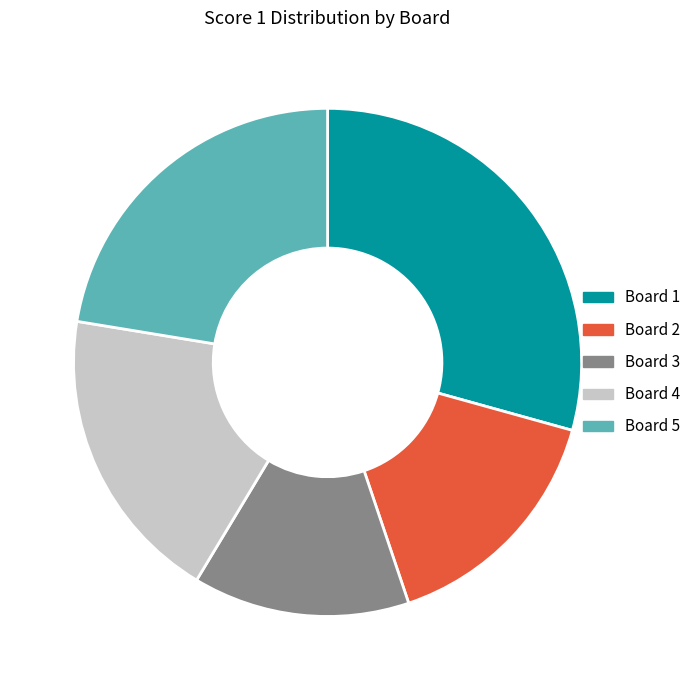

What is the change in value from Board 1 to Board 3?

-9